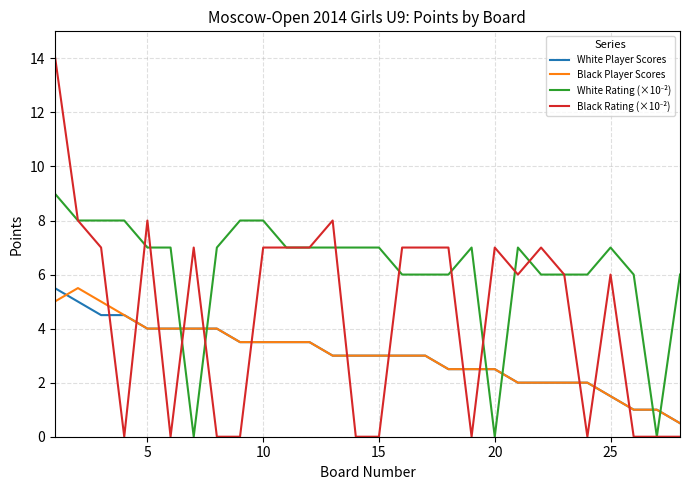

What is the lowest value of the White Player Scores series?

0.5